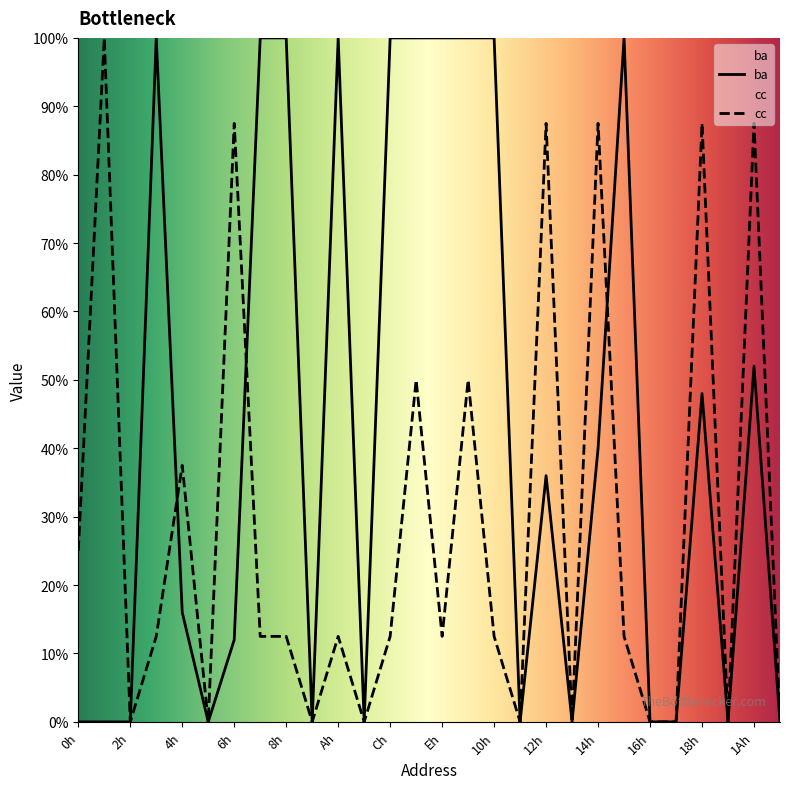

At which category does ba reach its first local valley?

5h